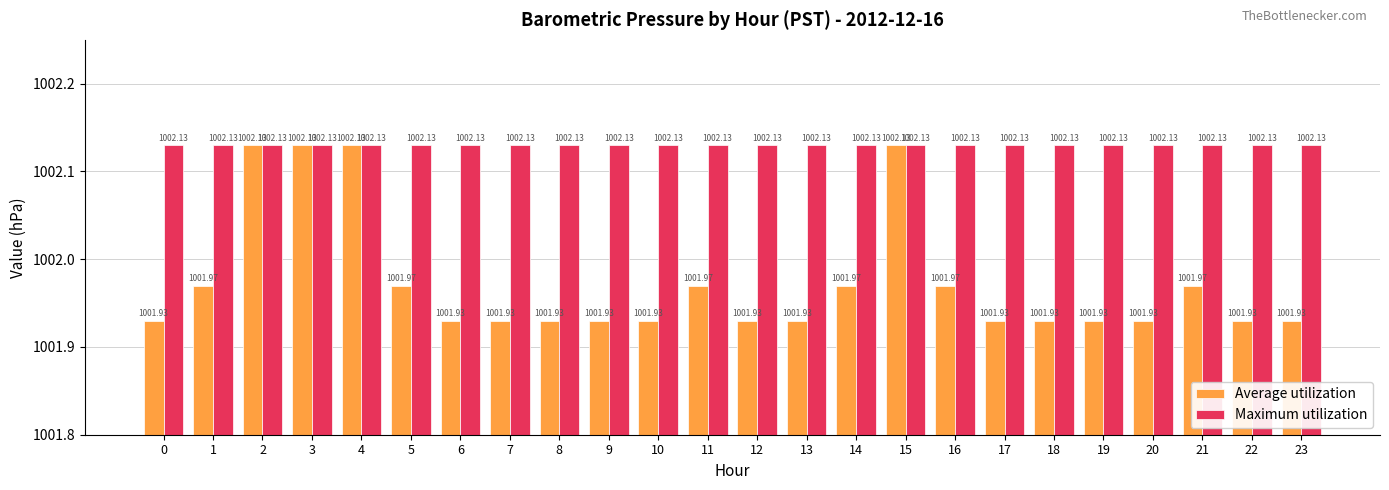

True or false: Maximum utilization has a value of 1002.1 at 2.

True